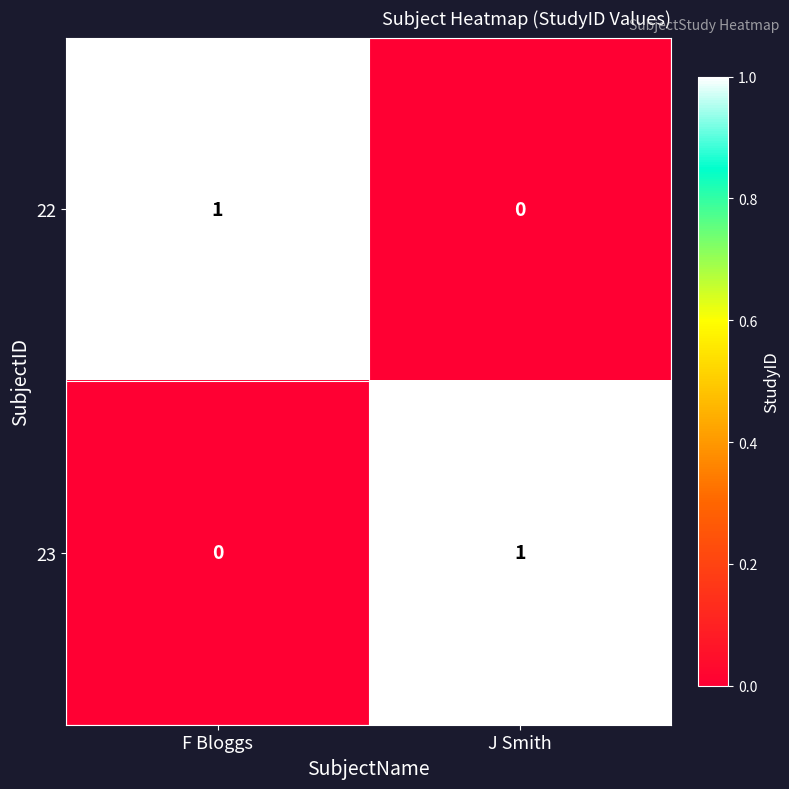

At which label does 22 reach its peak?

F Bloggs